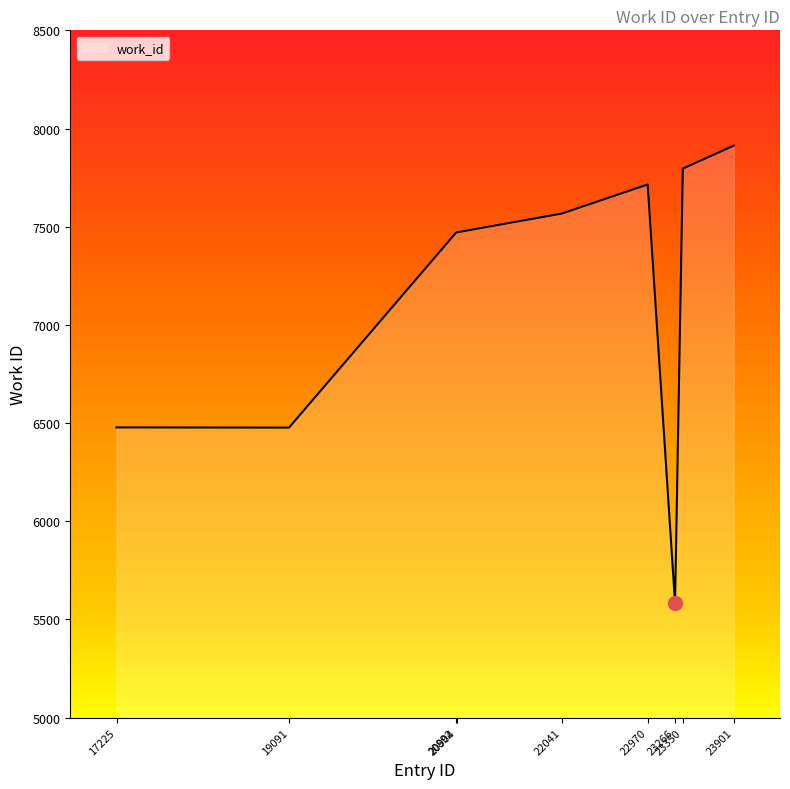

What is the difference between the maximum and minimum values?

2330